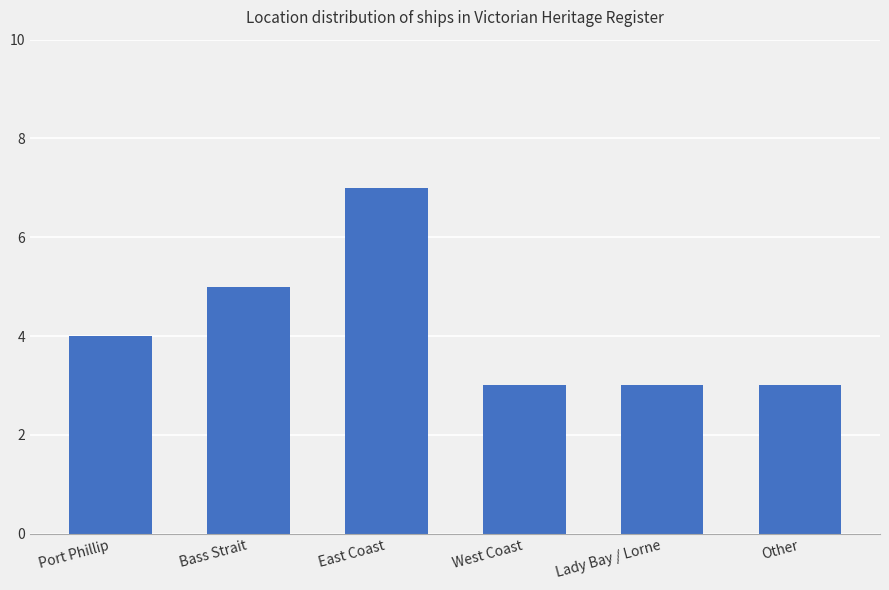

What position from the left is Port Phillip?

1